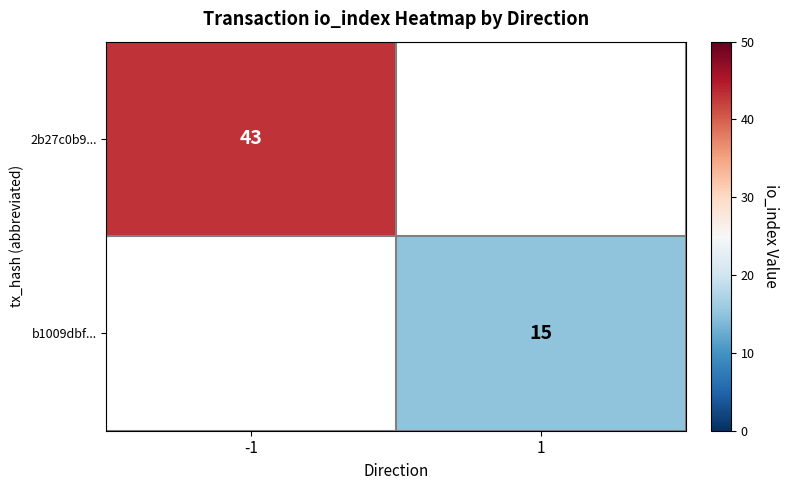

Is it true that b1009dbf... equals 15 at 1?

True